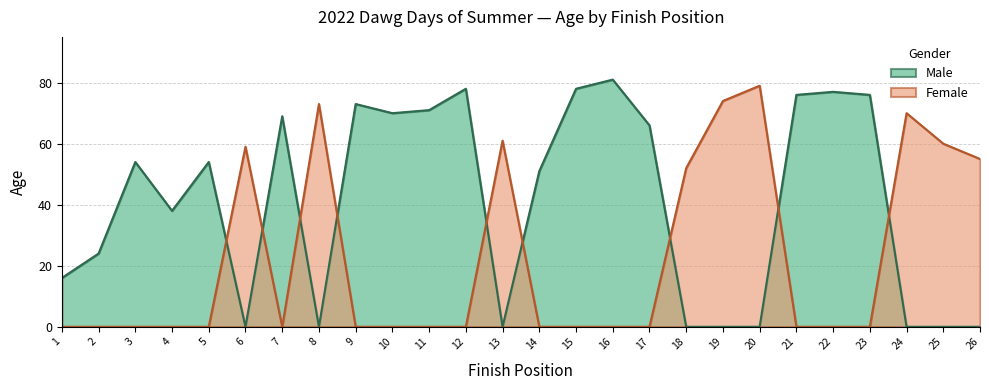

After their last crossing, which series has the higher values: Male or Female?

Female